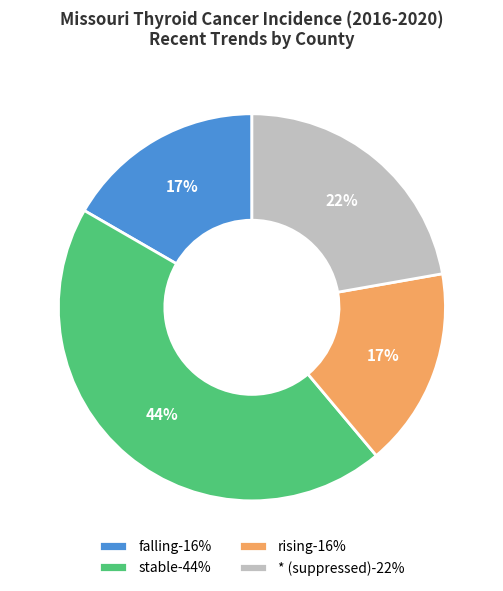

Which slice is the largest?

stable-44%